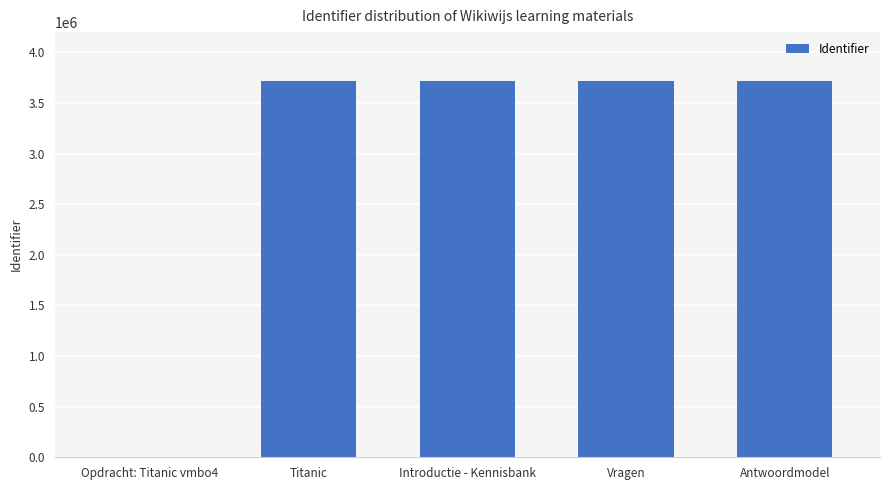

What is the change in value from Opdracht: Titanic vmbo4 to Introductie - Kennisbank?

+3720679